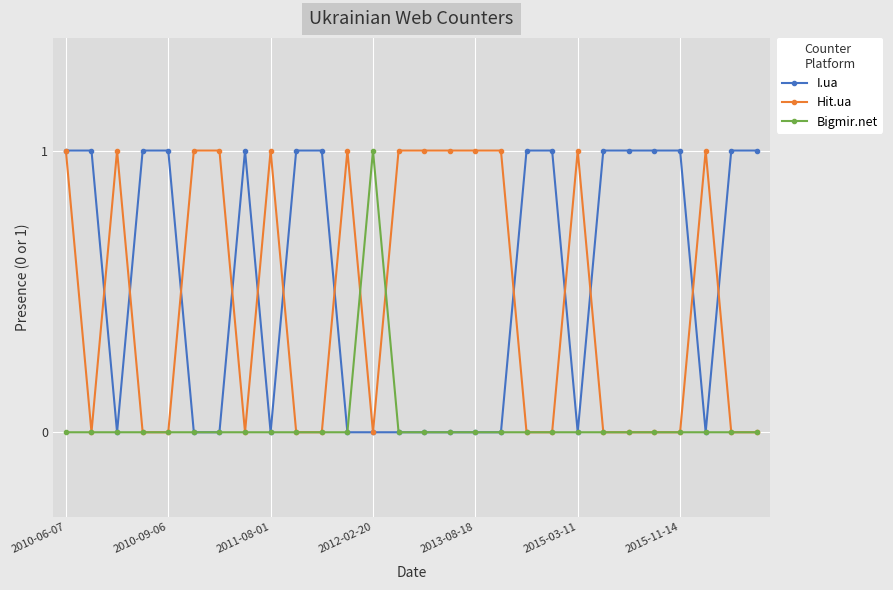

Which series has the largest total across all categories?

I.ua